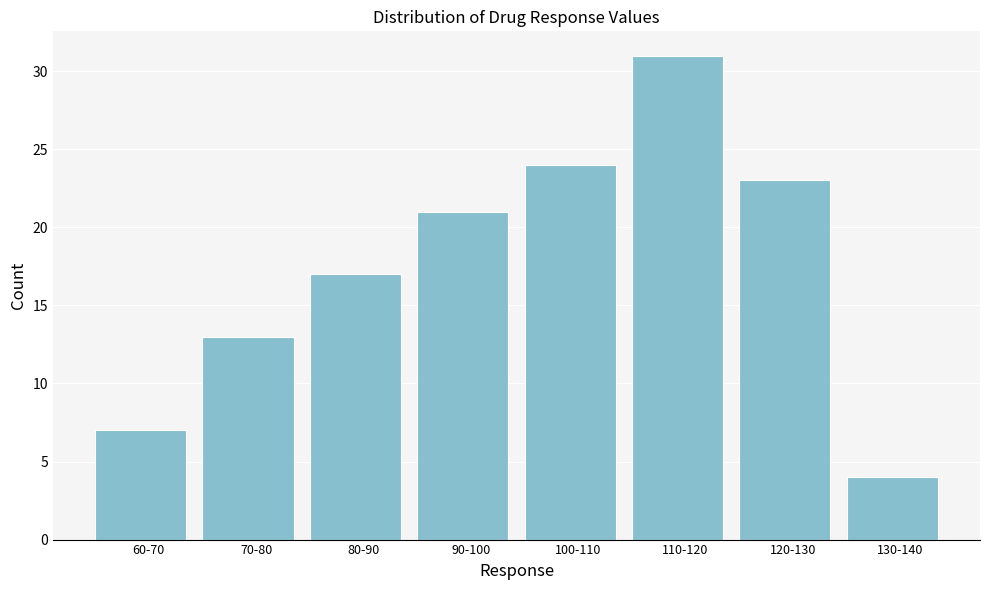

Reading left to right, list all the values displayed in this chart.

7	13	17	21	24	31	23	4